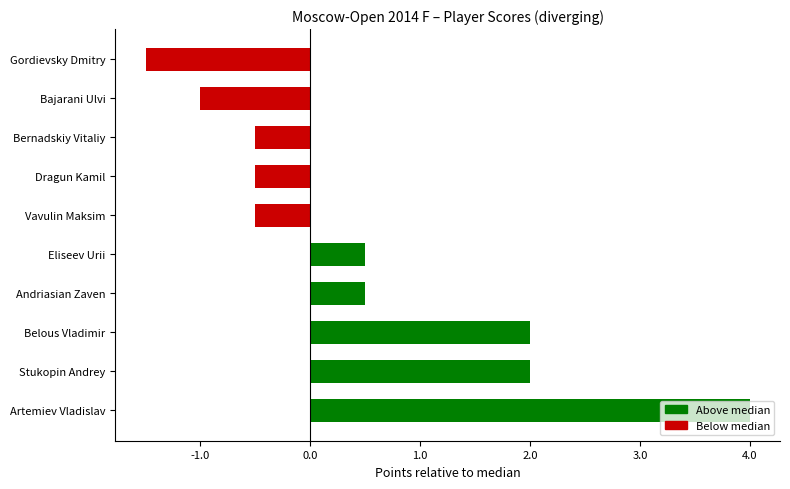

The value at Belous Vladimir is 3.3. True or false?

False